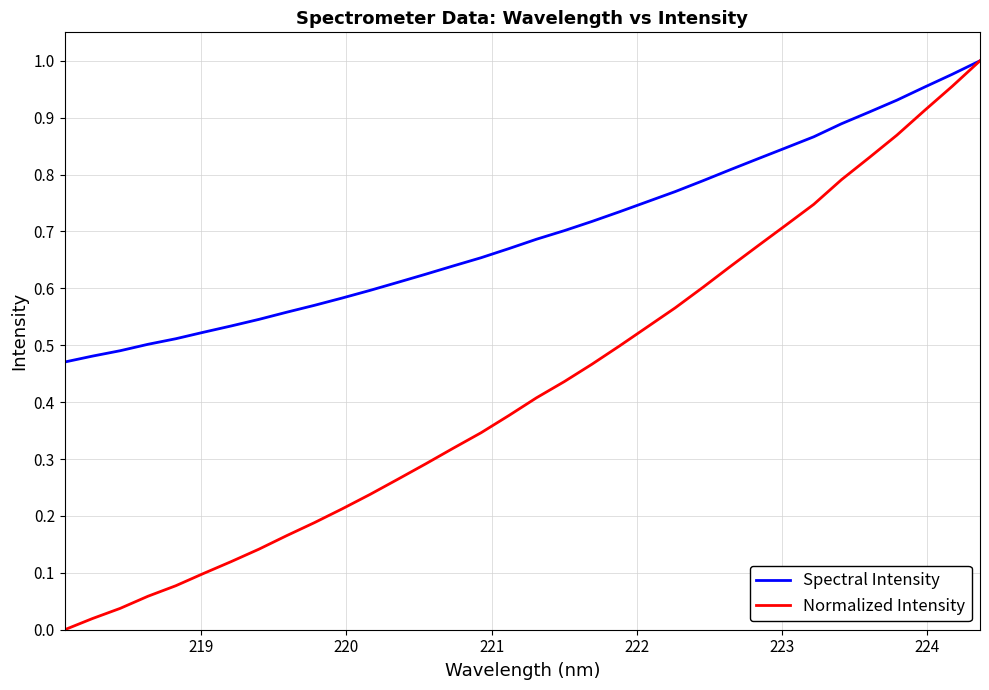

List the series in order of their overall mean, lowest first.

Normalized Intensity, Spectral Intensity